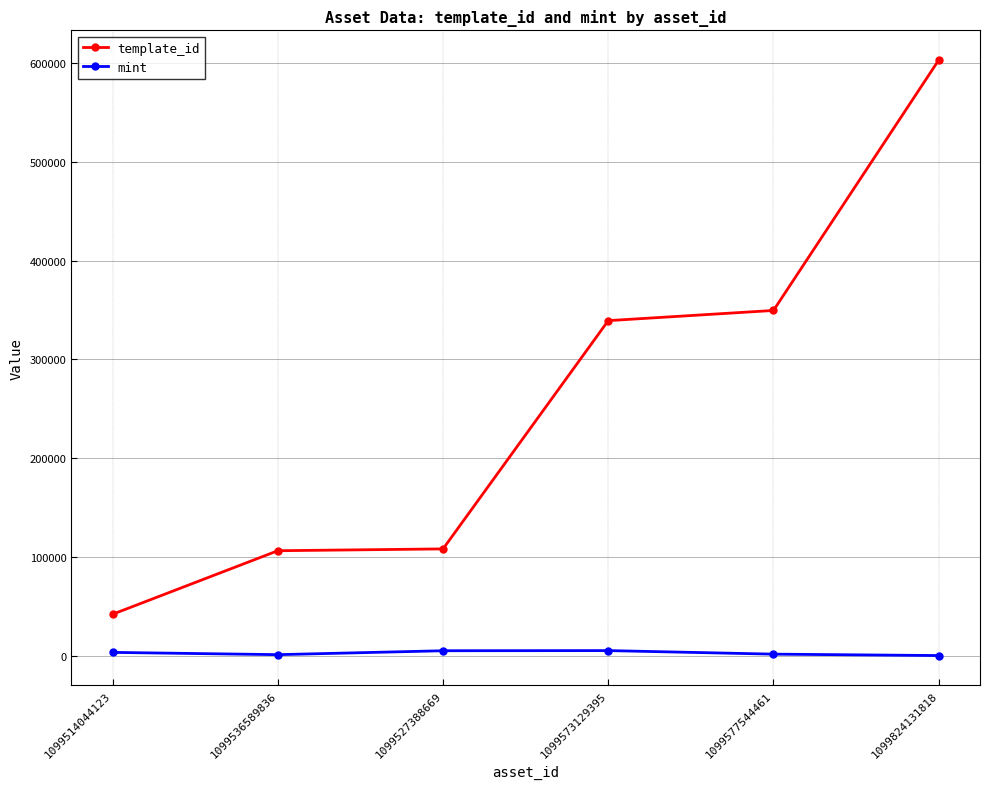

At 1099824131818, list the series in order from smallest to largest.

mint, template_id